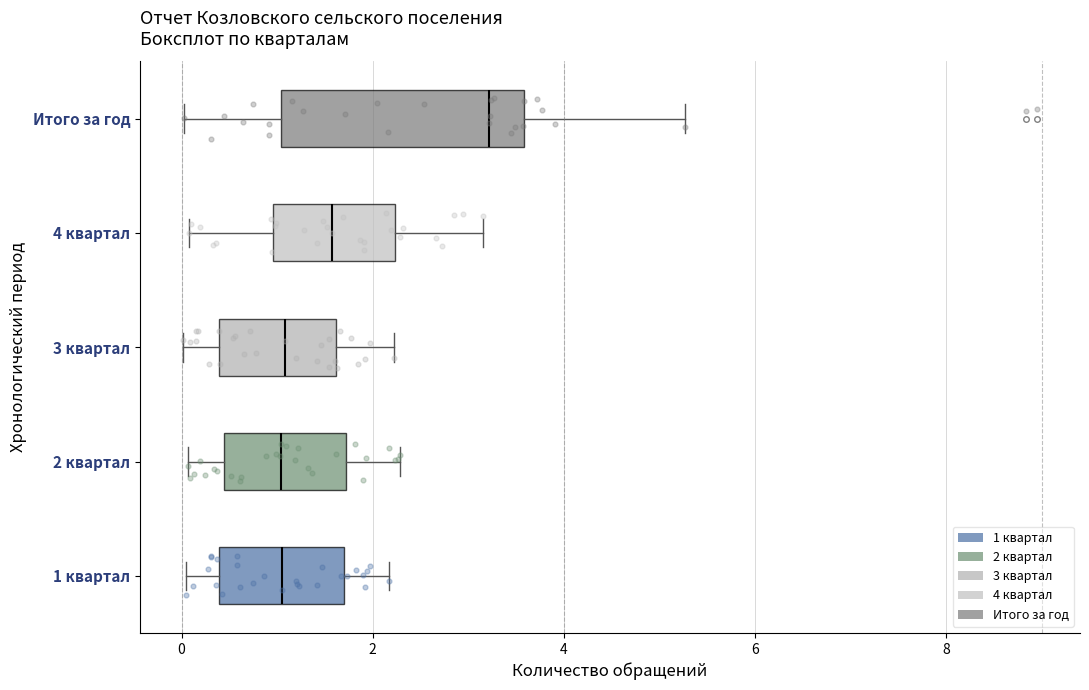

Comparing the boxes themselves (not the whiskers), which one is the widest?

Итого за год